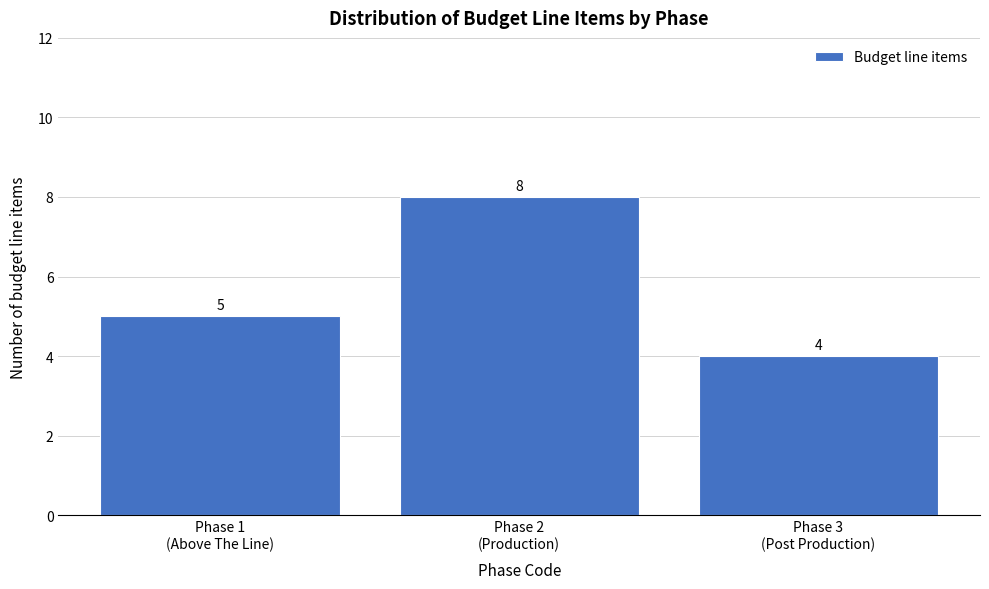

Reading left to right, what are all the values shown in this chart?

5	8	4